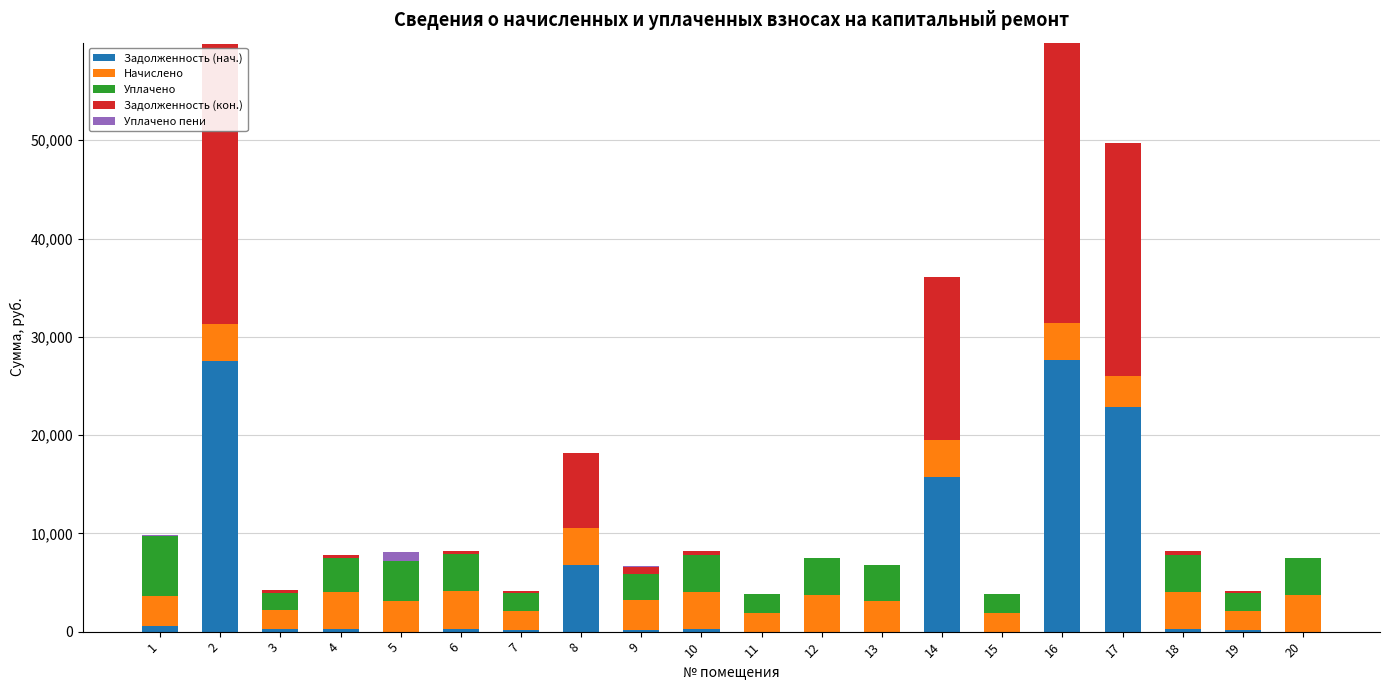

Are the bars horizontal?

No